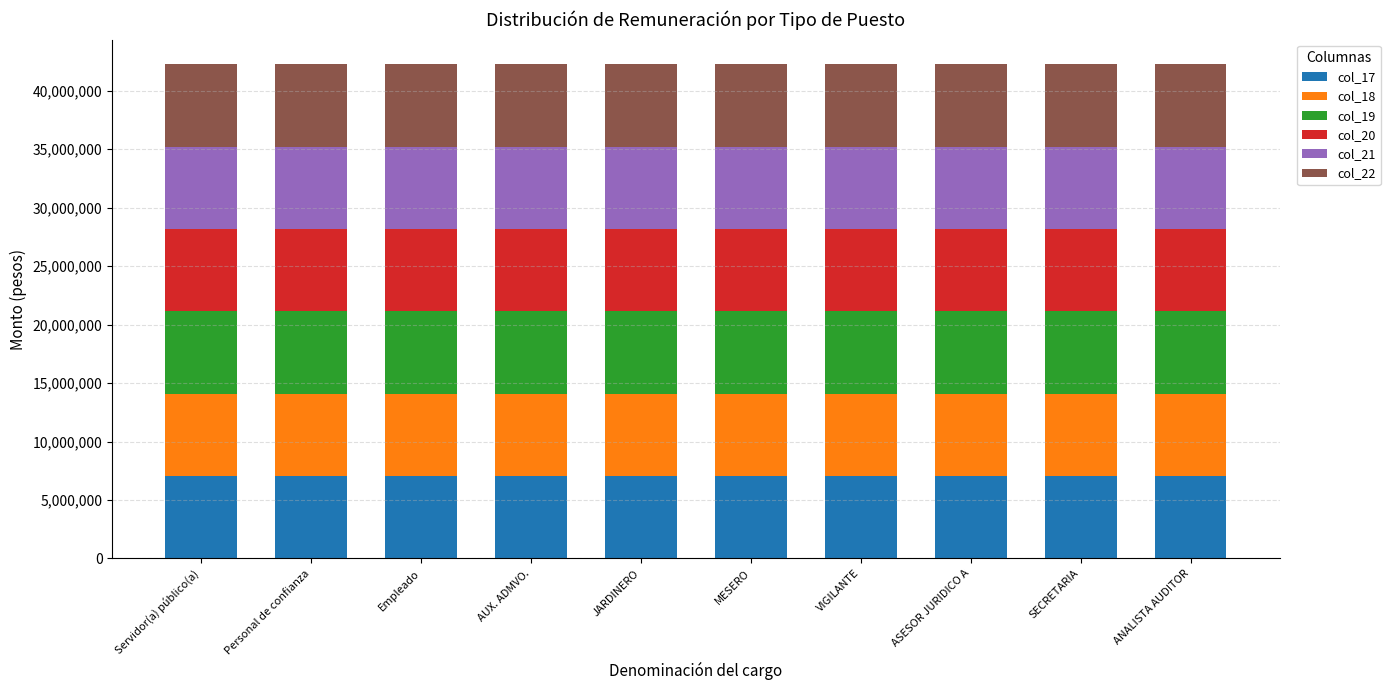

What is the maximum value for col_17?

7040710